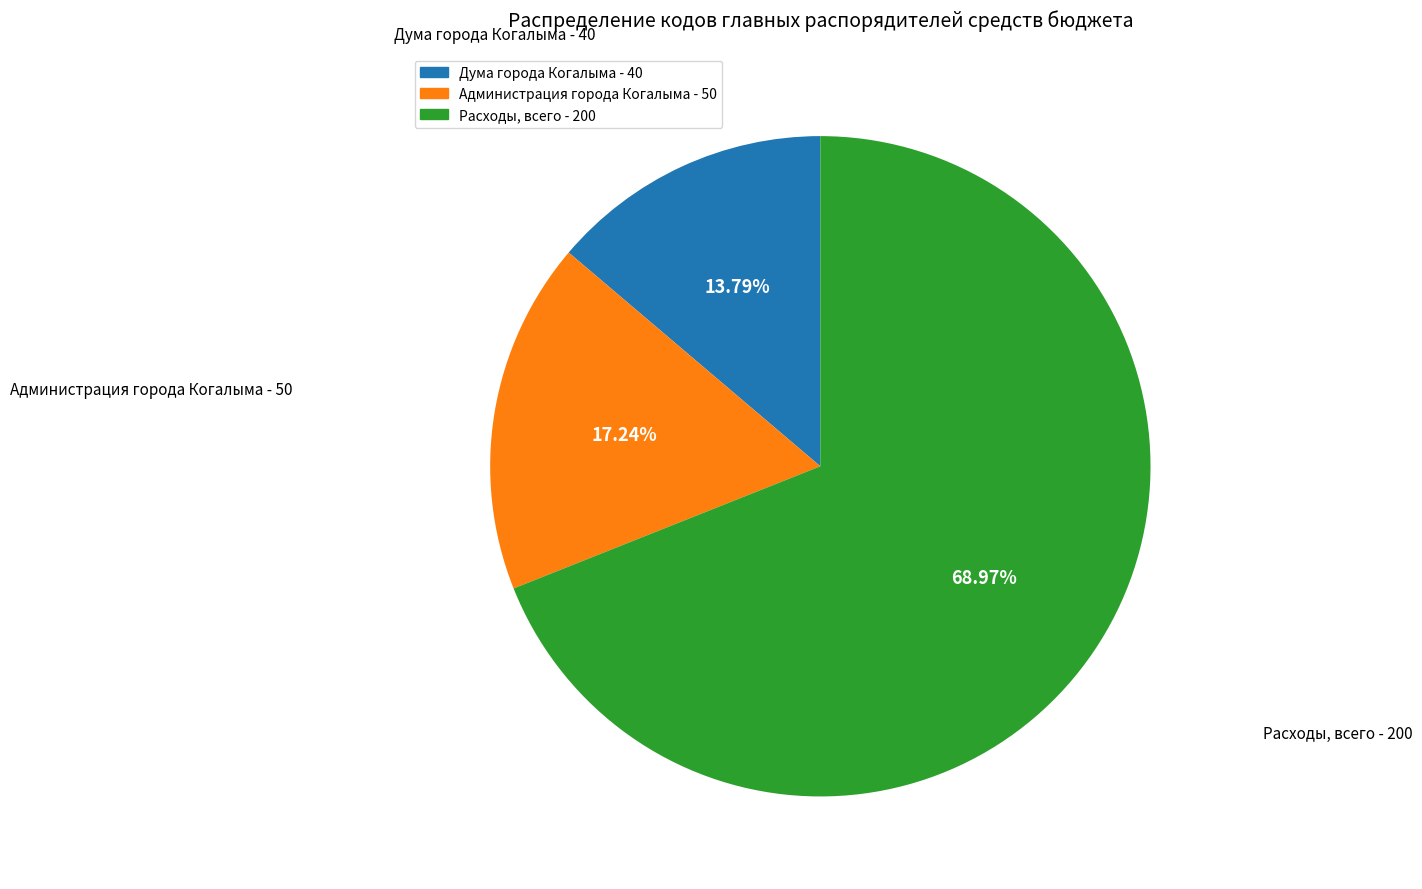

What percentage is the Дума города Когалыма - 40 slice, to the nearest percent?

14%